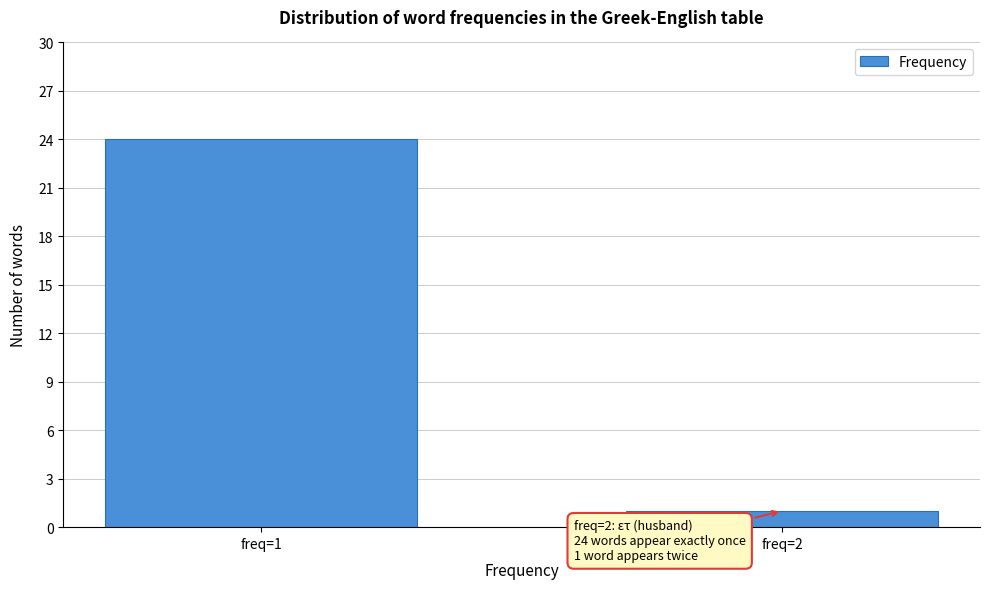

Reading left to right, extract all data points from this chart.

freq=1=24	freq=2=1